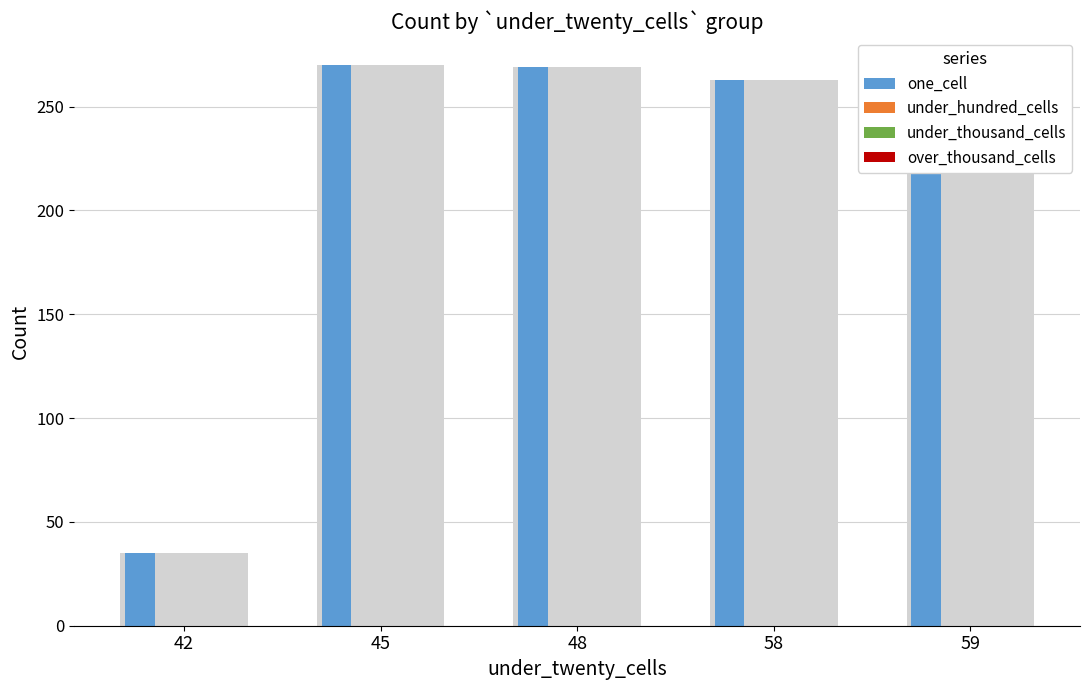

Which category has the highest value across all series?

45